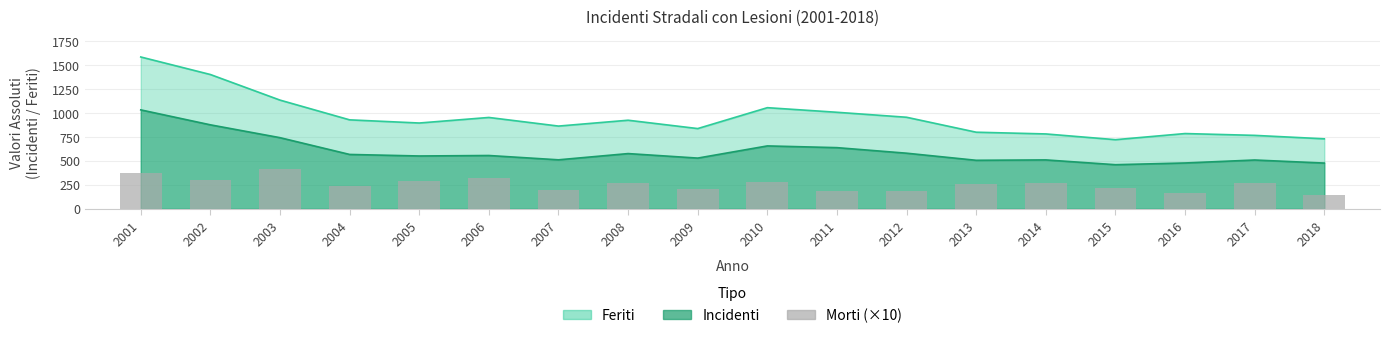

What is the ratio of the value at 2003 to the value at 2017?

1.6